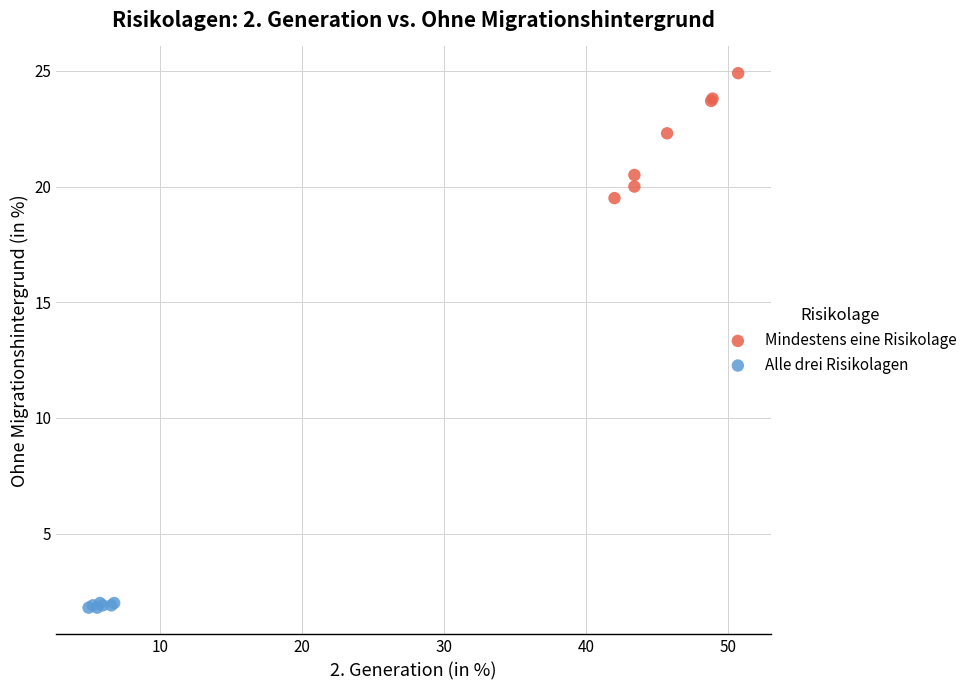

Which series contains the highest Y value?

Mindestens eine Risikolage